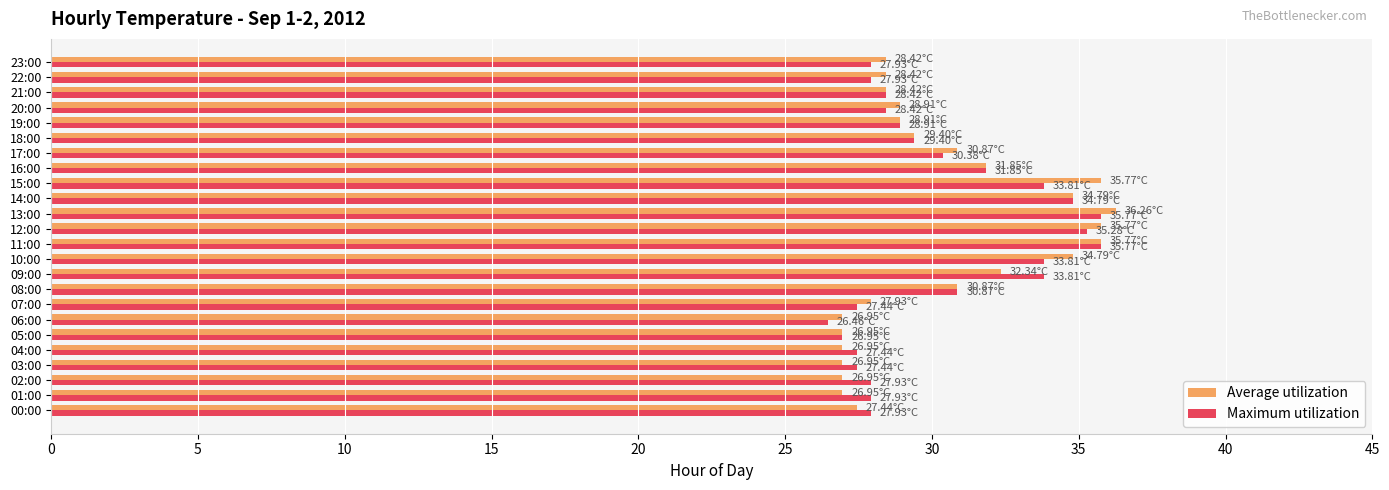

What is the minimum value for Maximum utilization?

26.5